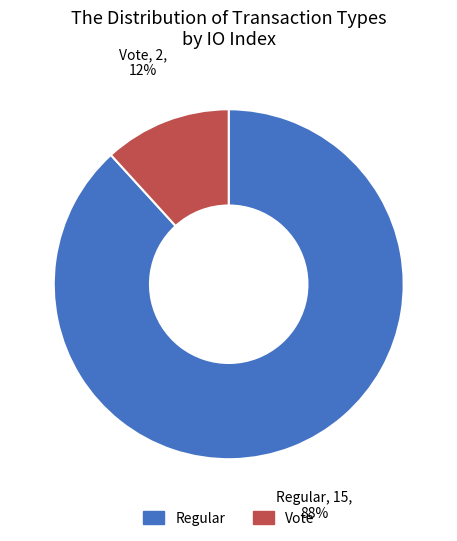

Which category accounts for the majority?

Regular